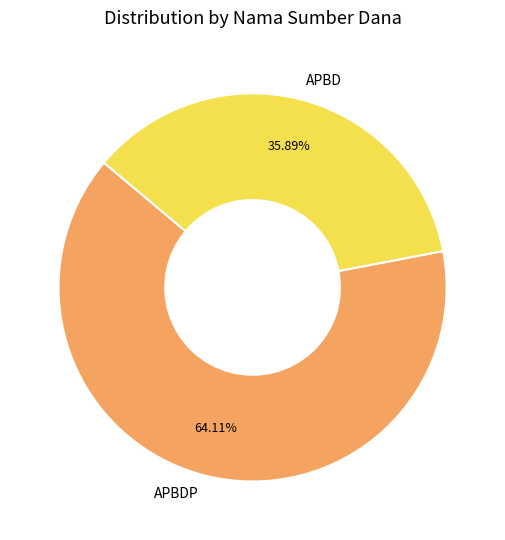

Which has a higher value, APBDP or APBD?

APBDP